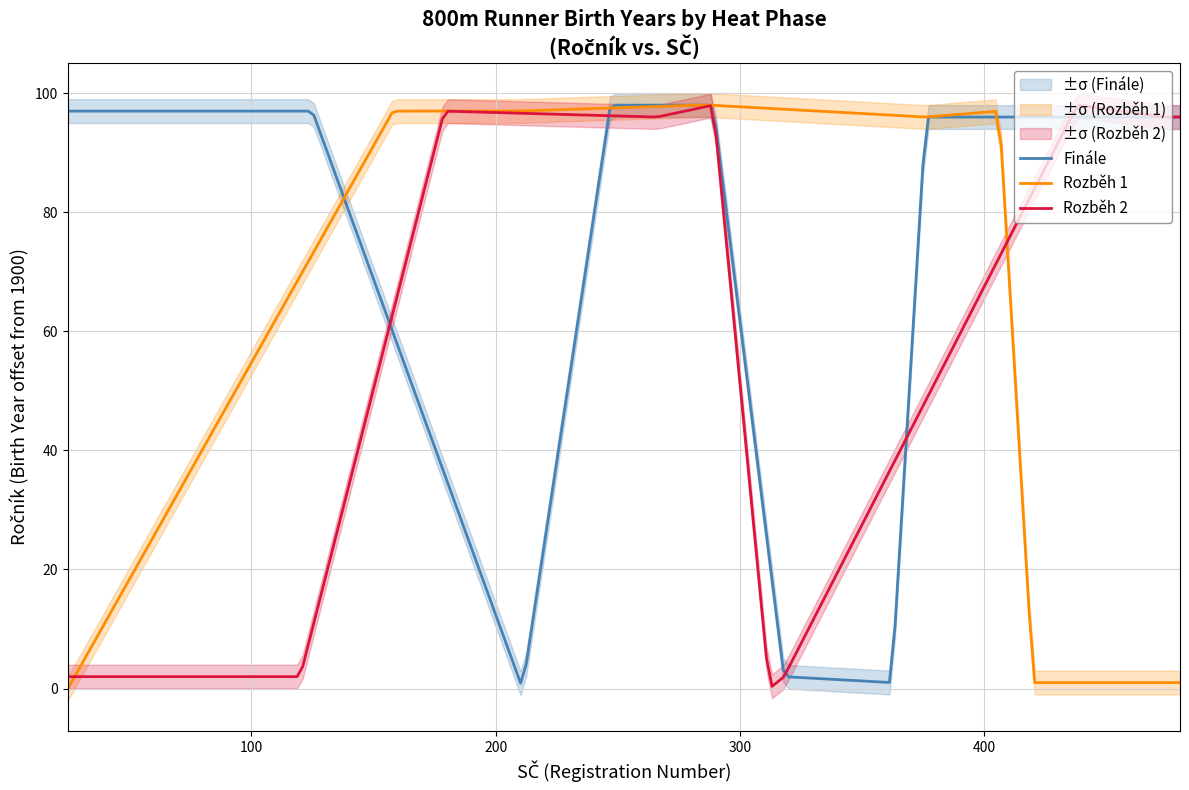

What is the sum of the Rozběh 2 values at 16 and 96?

100